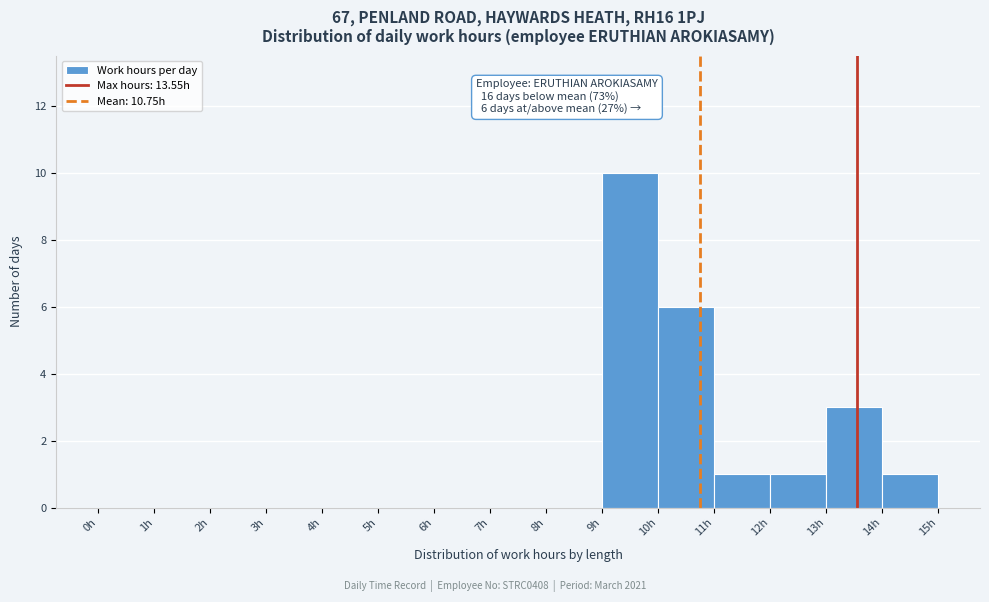

Which range on the x-axis has the tallest bar?

9 to 10